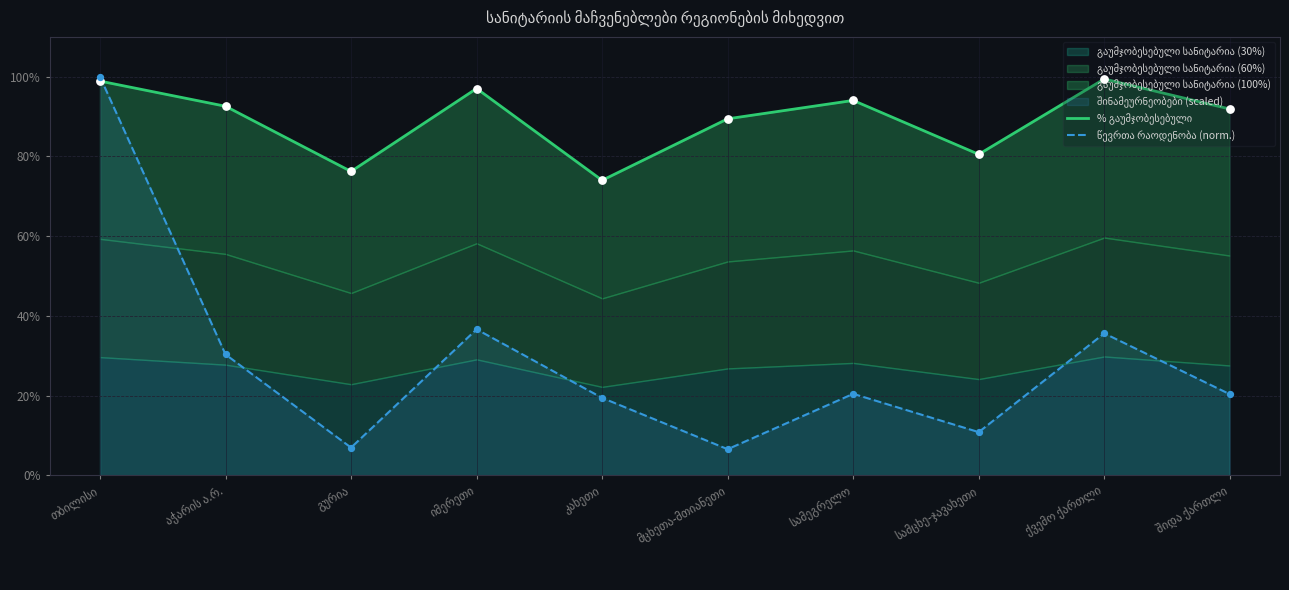

What is the total value across all series at მცხეთა-მთიანეთი?

96.0